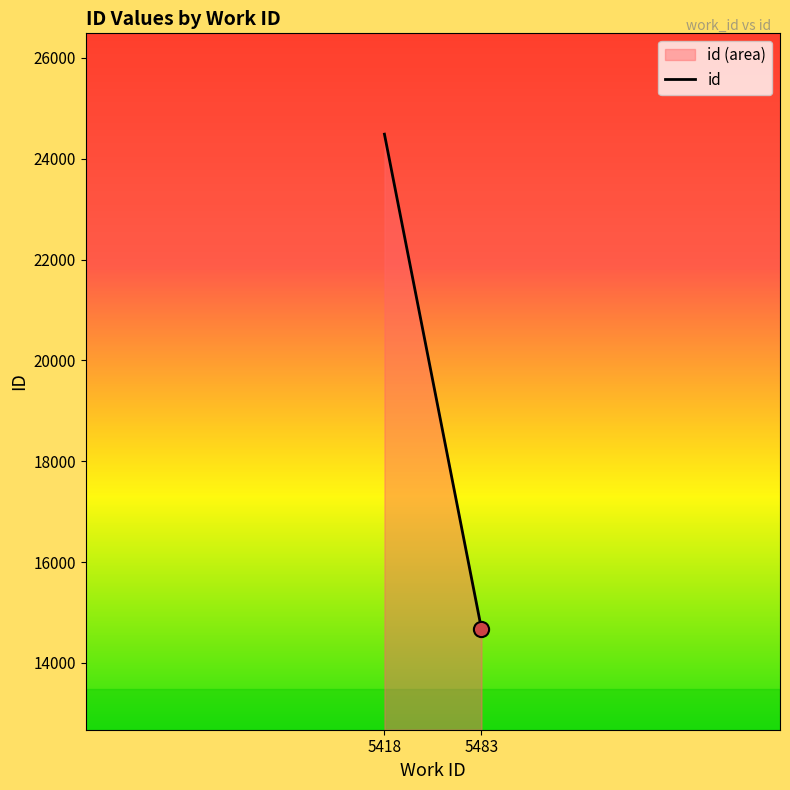

Which has a higher value, 5483 or 5418?

5418